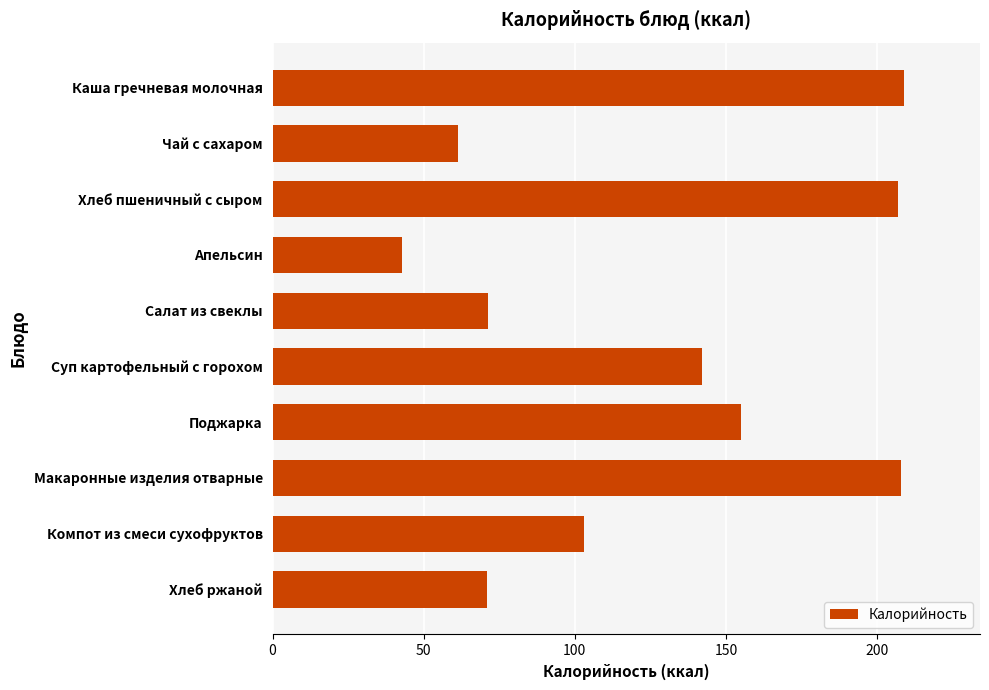

What is the difference between the maximum and minimum values?

166.0